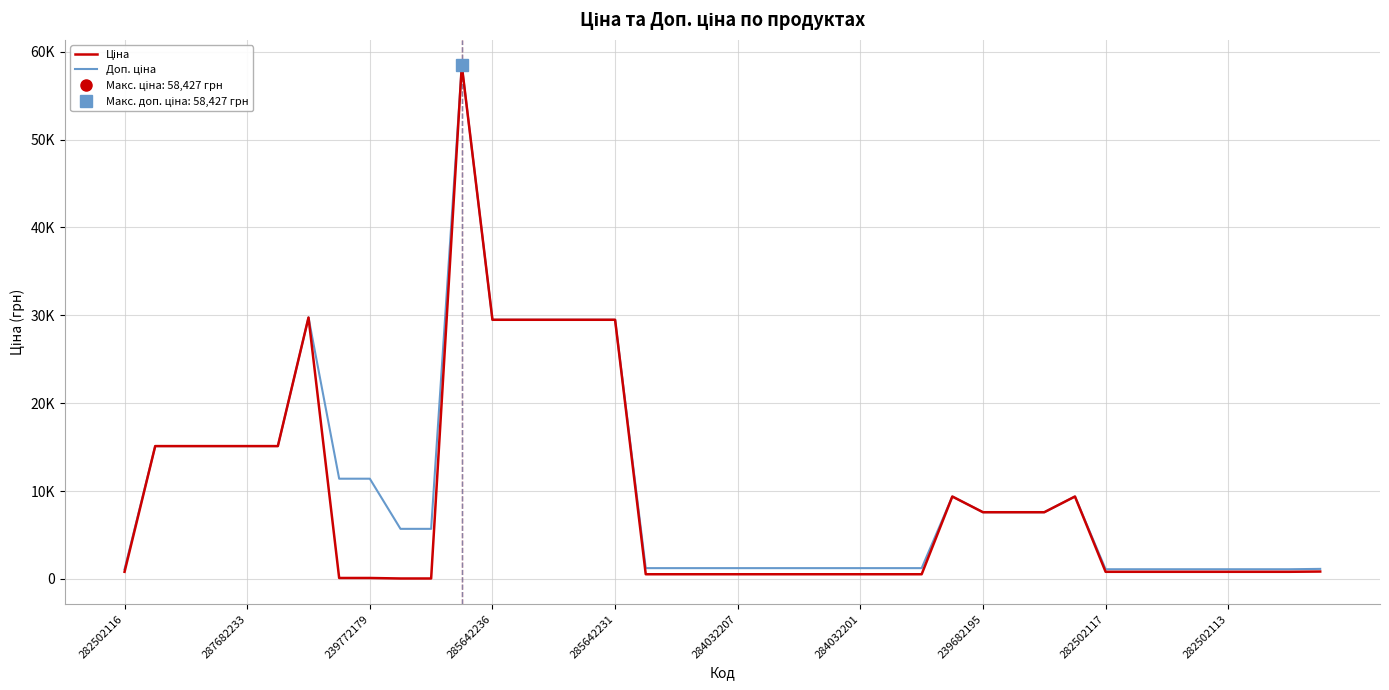

At which label does Доп. ціна first exceed 5705?

287682233